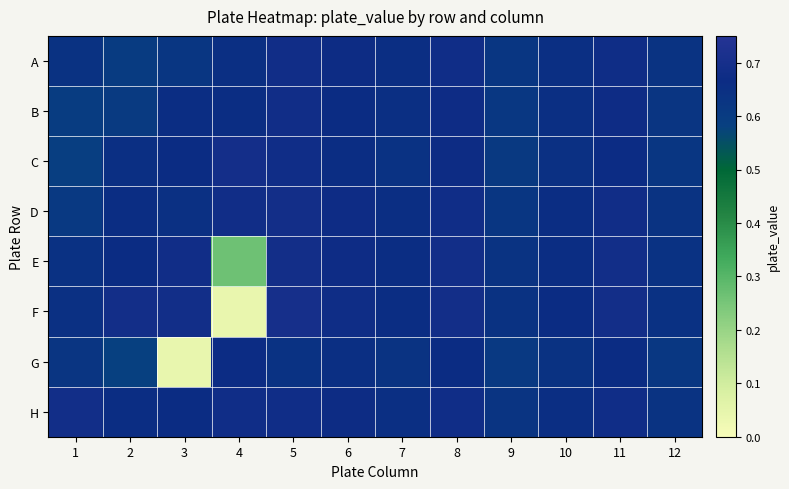

What is the maximum value shown in the chart?

0.7